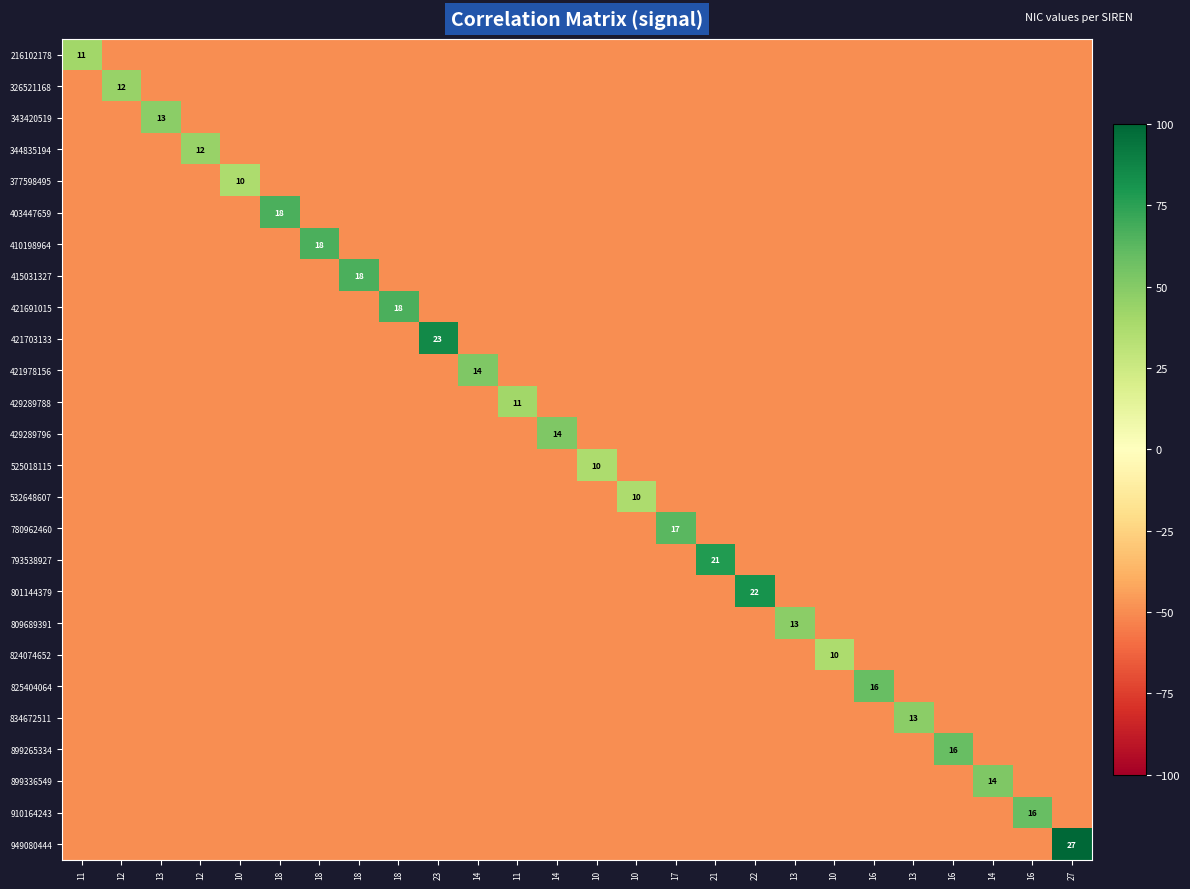

Between 10 and 10, which is larger?

10